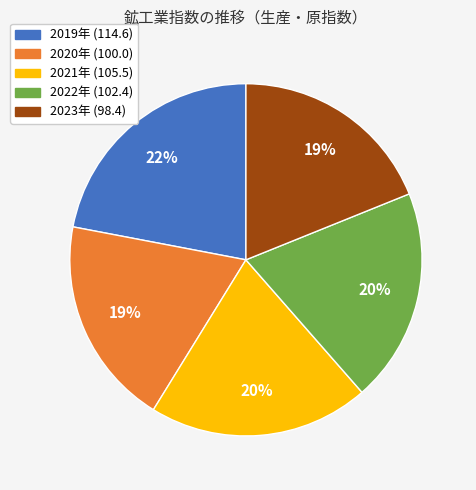

Is 2022年 the majority of the pie?

No